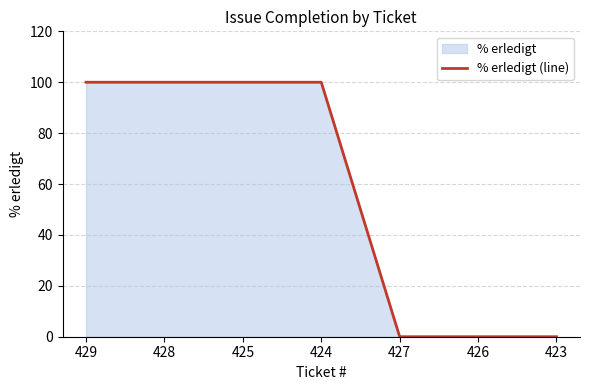

The value at 427 is 0. True or false?

True